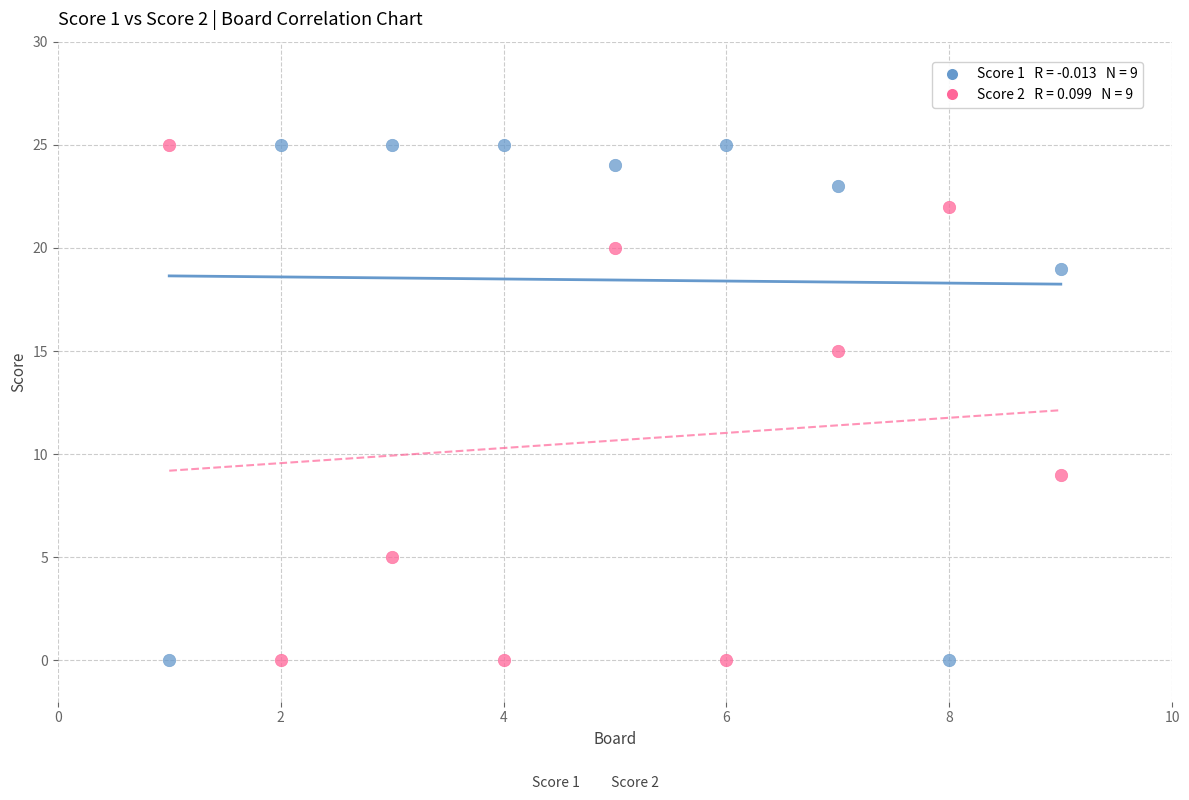

Across all data points, what is the range of Y values (max minus min)?

25